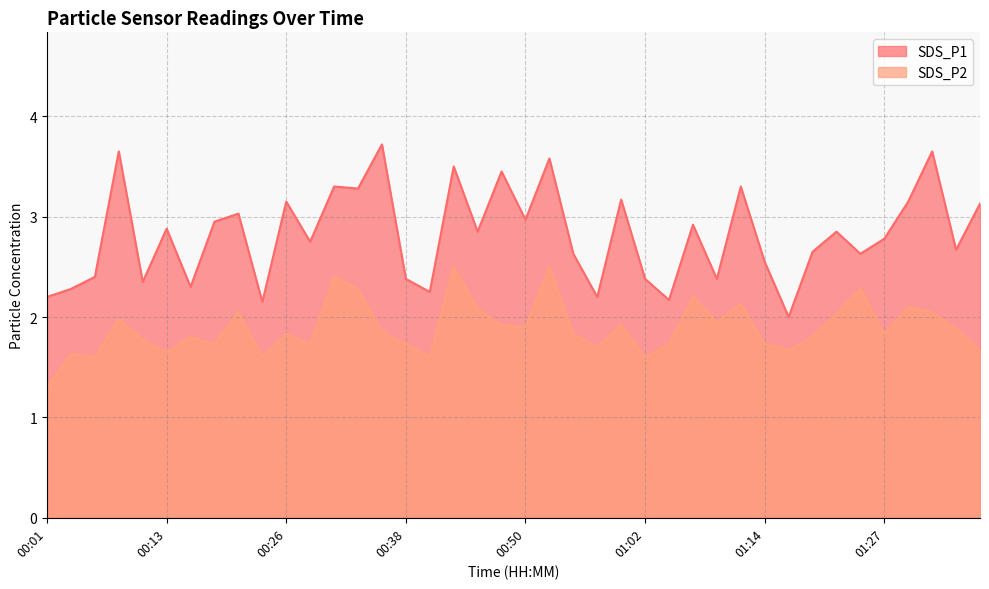

What is the total value across all series at 00:18?

4.7